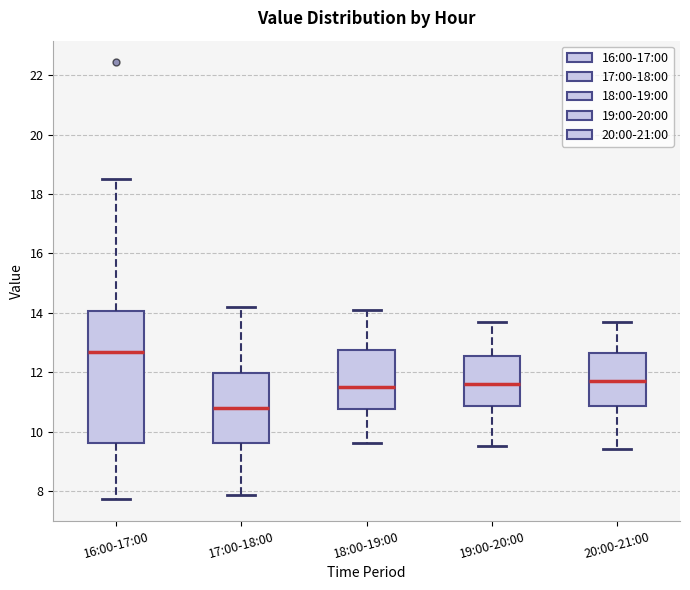

Which box has the lowest median line?

17:00-18:00